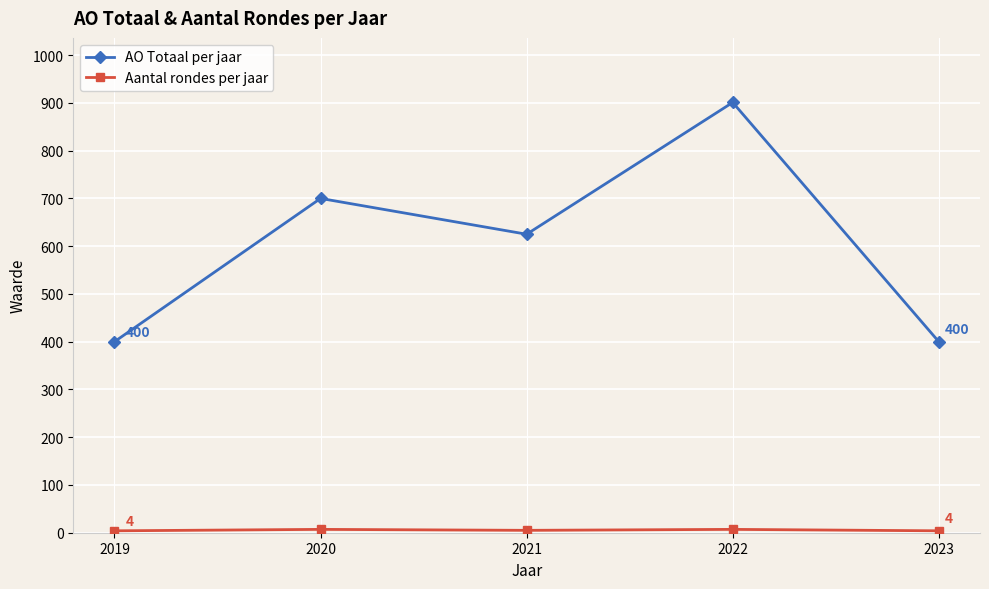

Read the AO Totaal per jaar value at 2020.

700